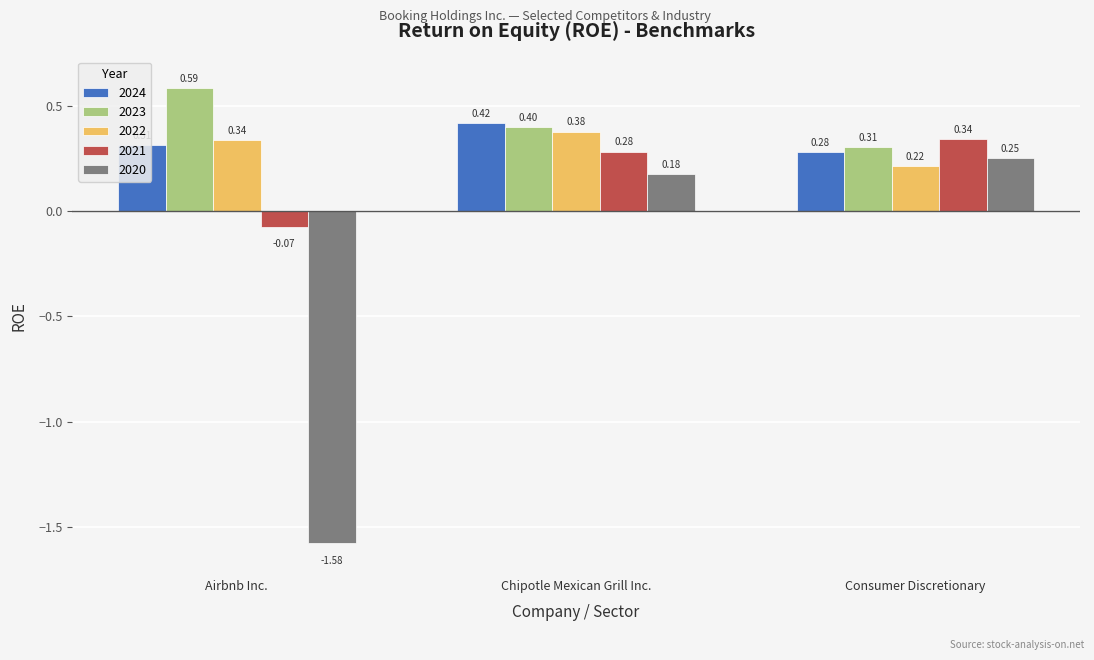

Which series has the largest total across all categories?

2023